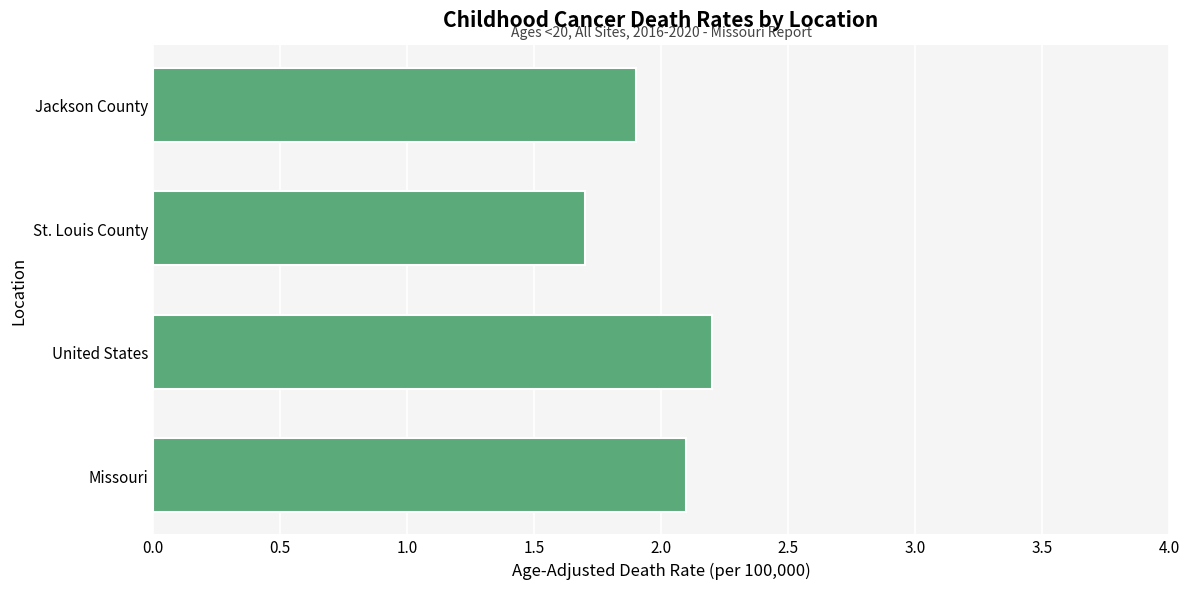

Which has a higher value, United States or St. Louis County?

United States